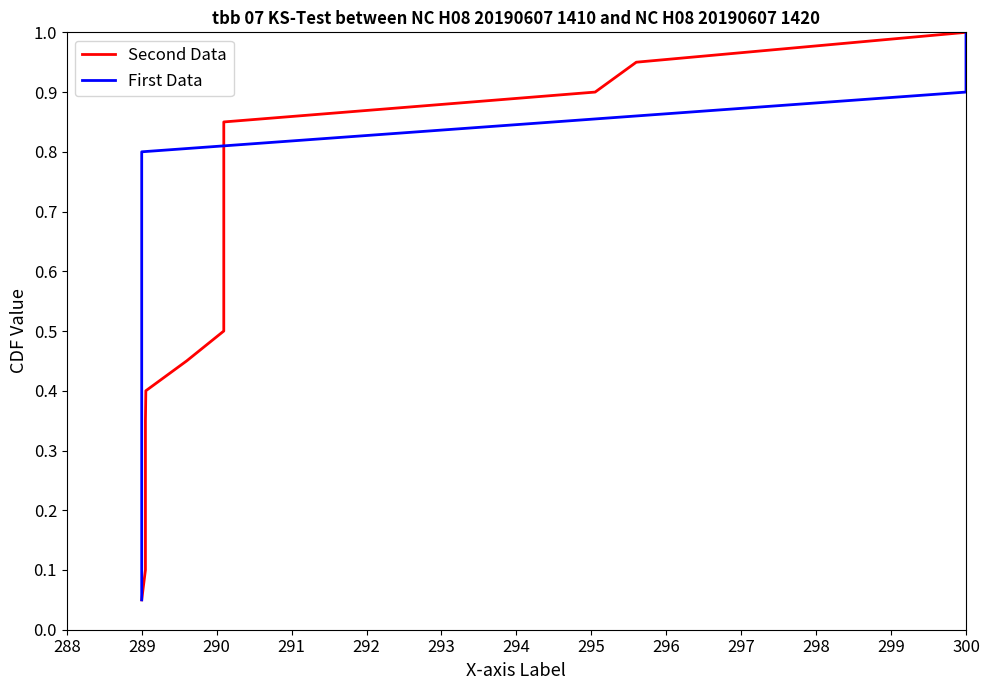

Which category has the lowest value in the Second Data series?

289